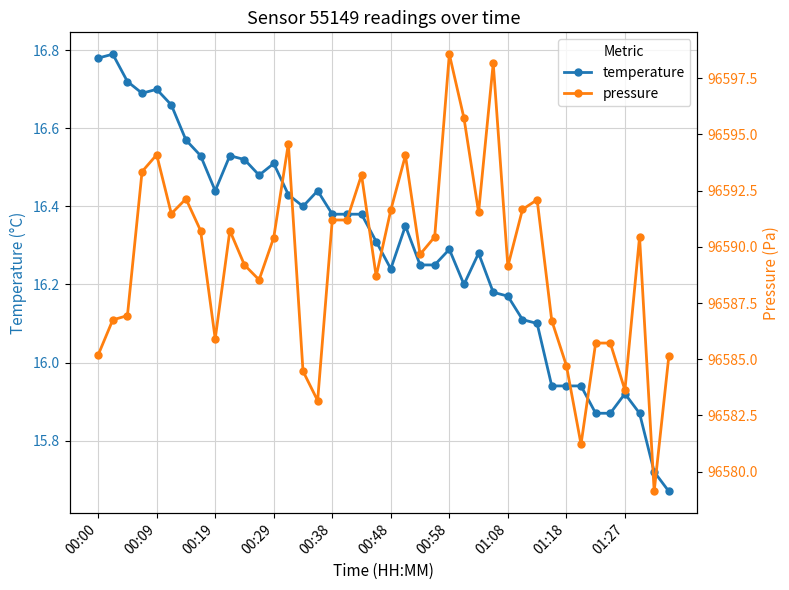

The temperature series shows 21.5 at 33. True or false?

False